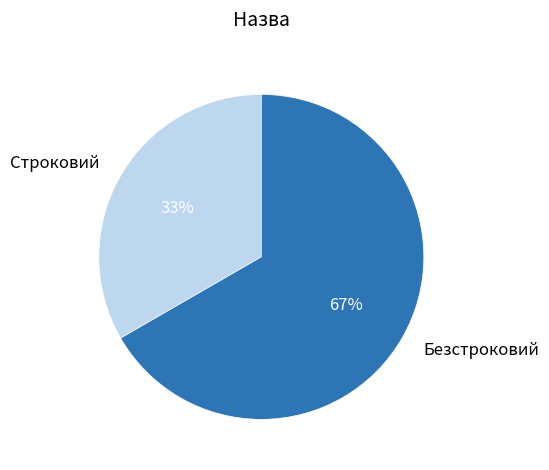

To the nearest percent, what is the combined percentage of Безстроковий and Строковий?

100%